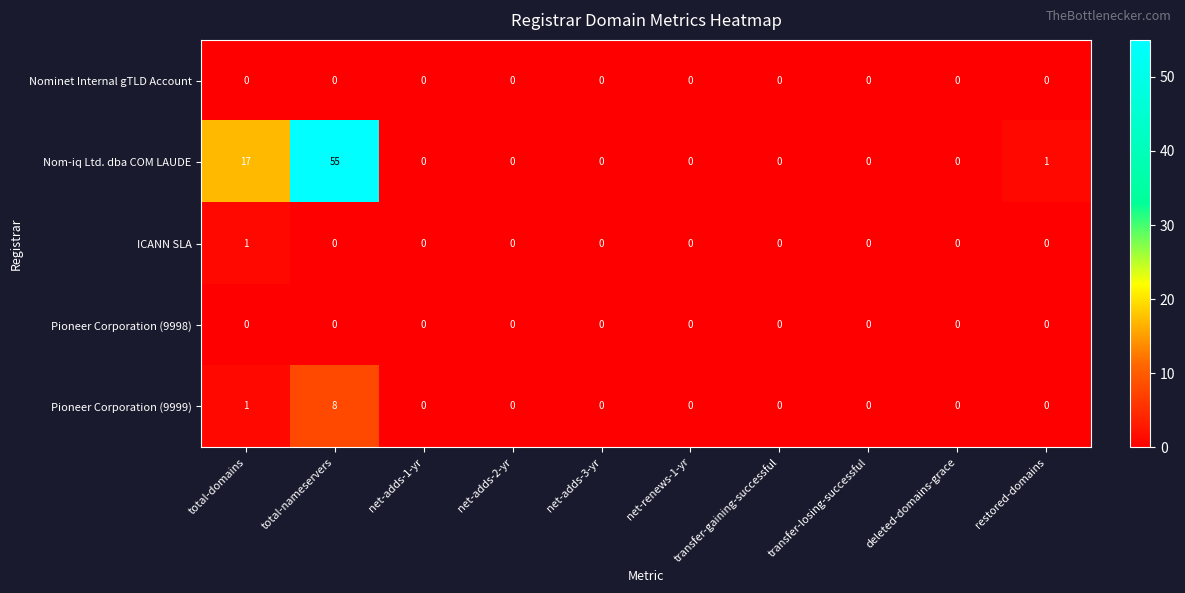

True or false: Pioneer Corporation (9998) has a value of 0 at deleted-domains-grace.

True